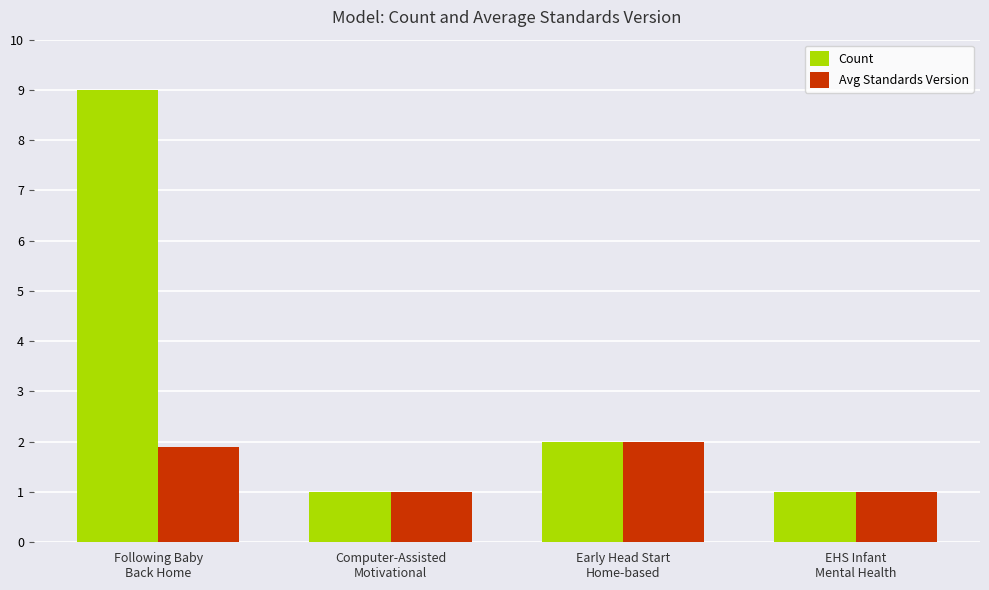

How many bars are there in each group?

2